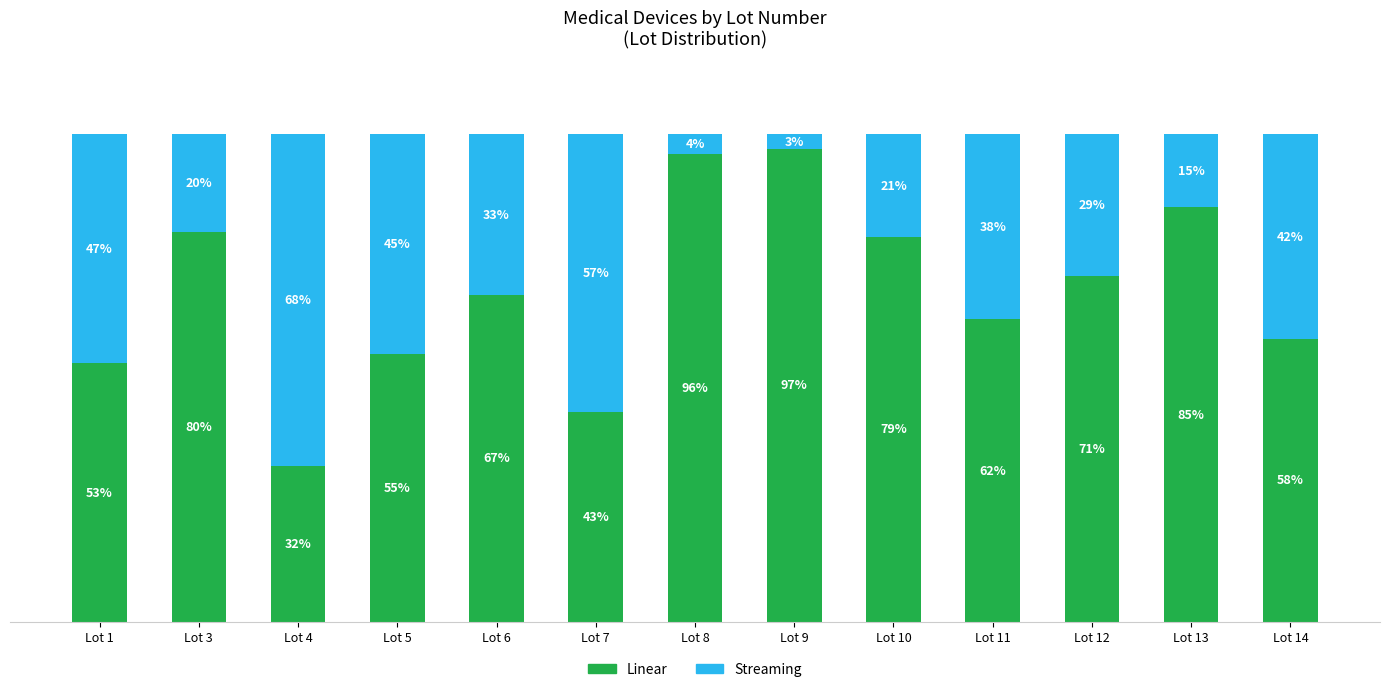

Where is Linear nearest to the value 64?

Lot 11